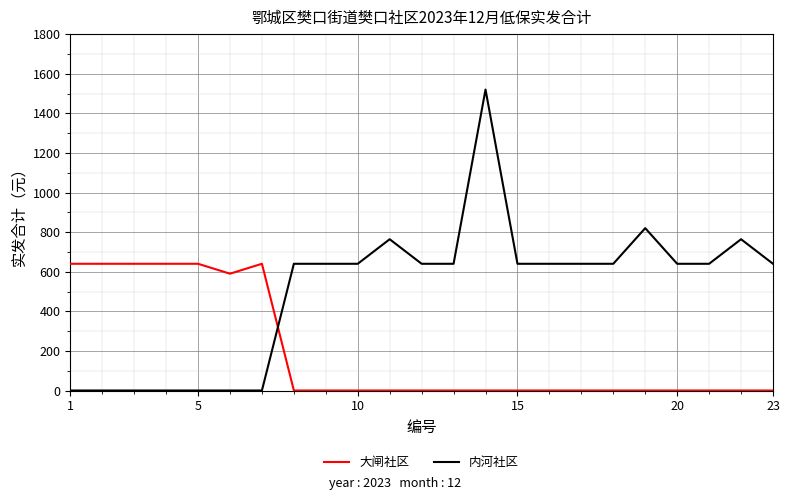

How many intersections are there between 内河社区 and 大闸社区?

1